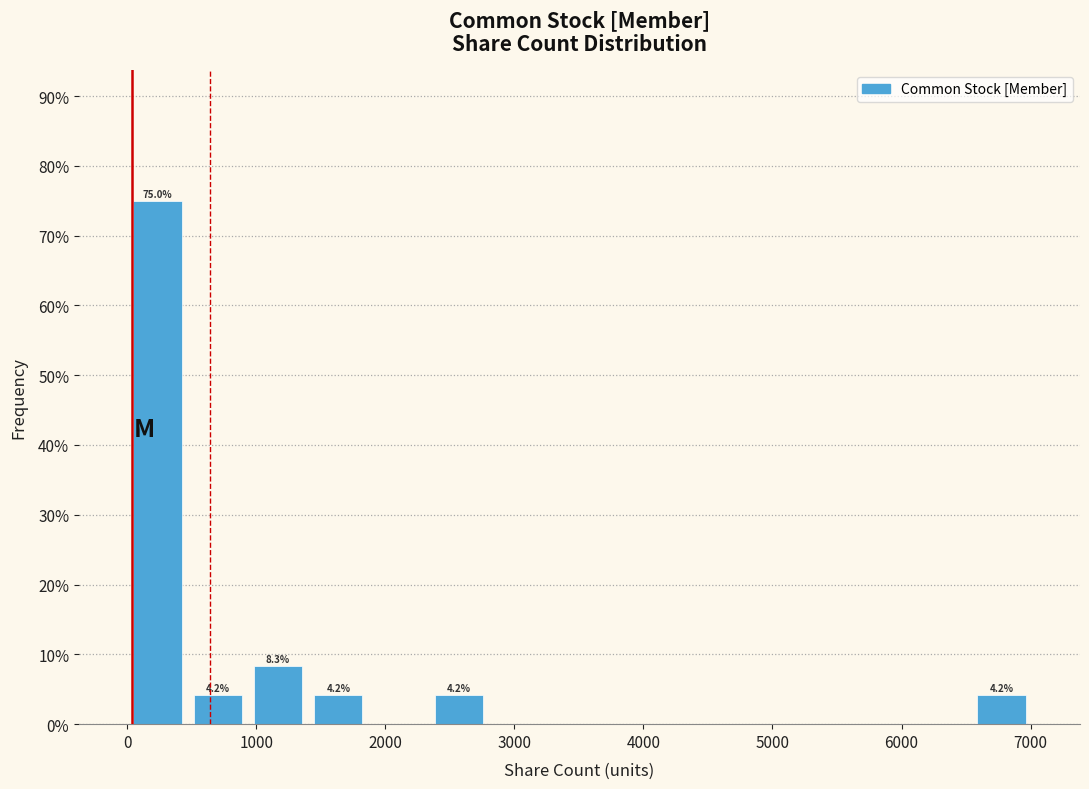

Which range on the x-axis has the tallest bar?

0 to 500